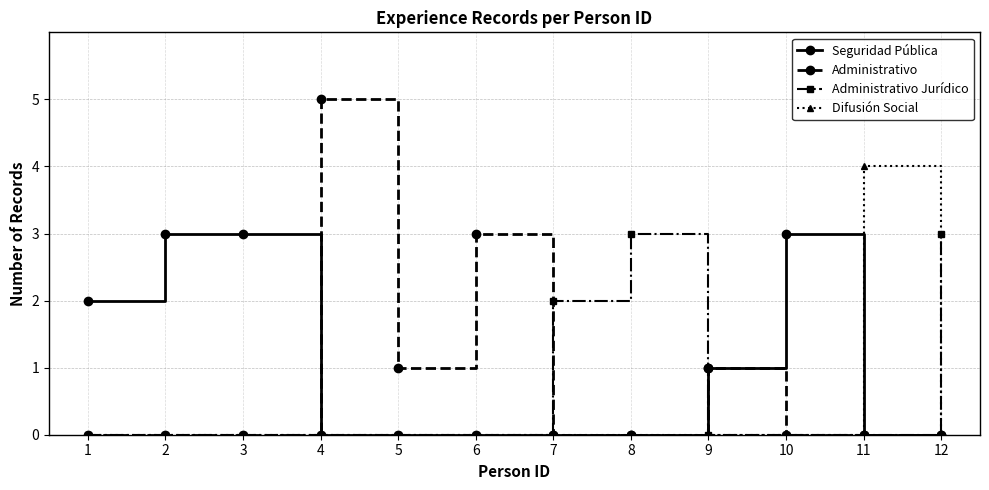

True or false: Administrativo has more than 0 interior local peaks.

True